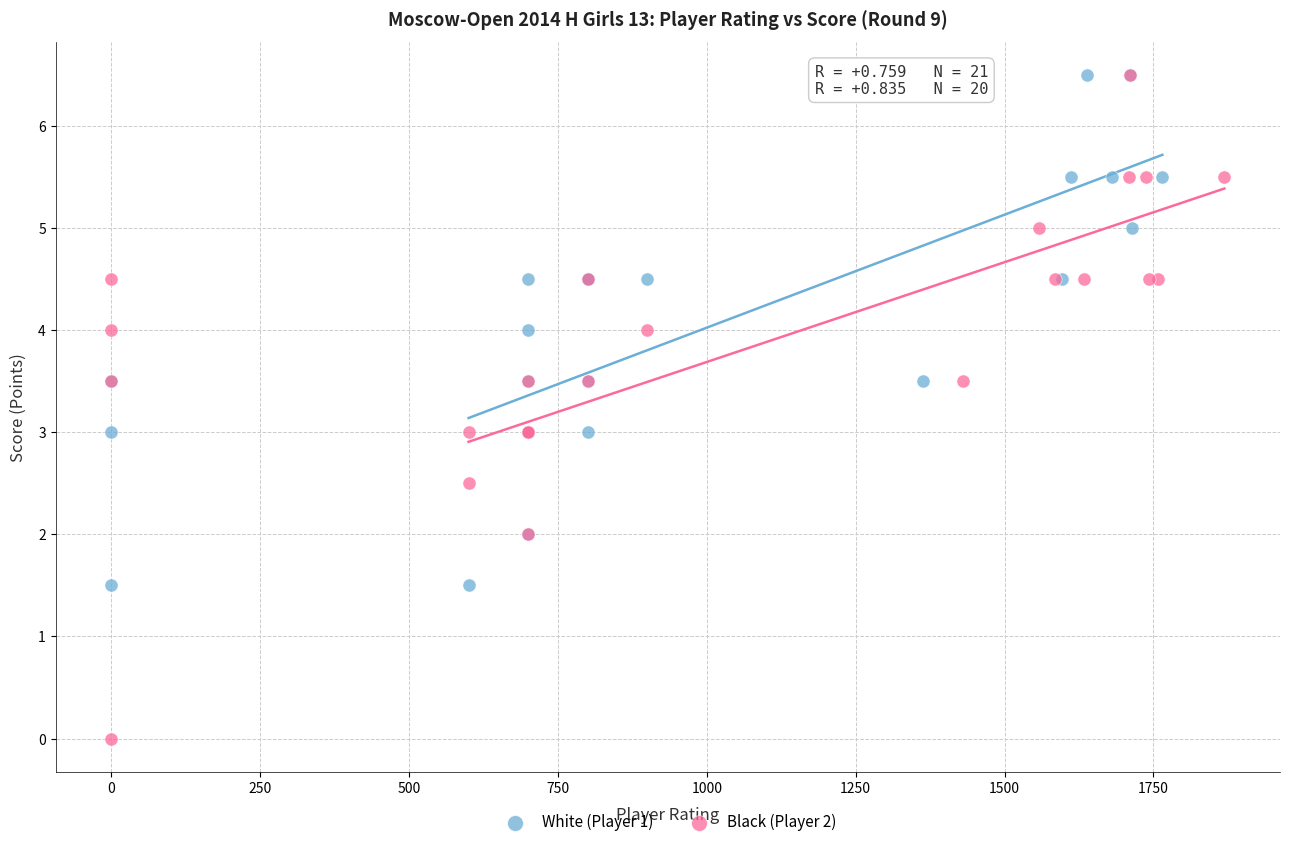

Which series has the largest Y range (max minus min)?

Black (Player 2)